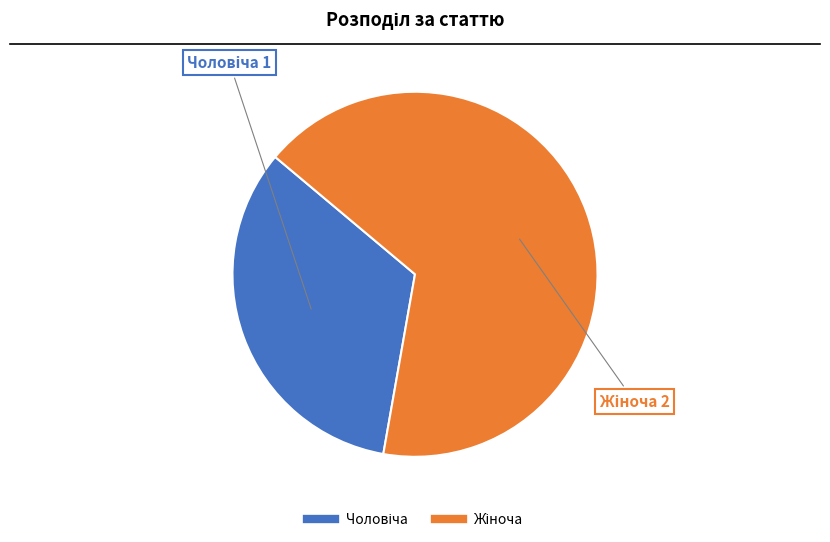

Is there a majority slice in this chart?

Yes